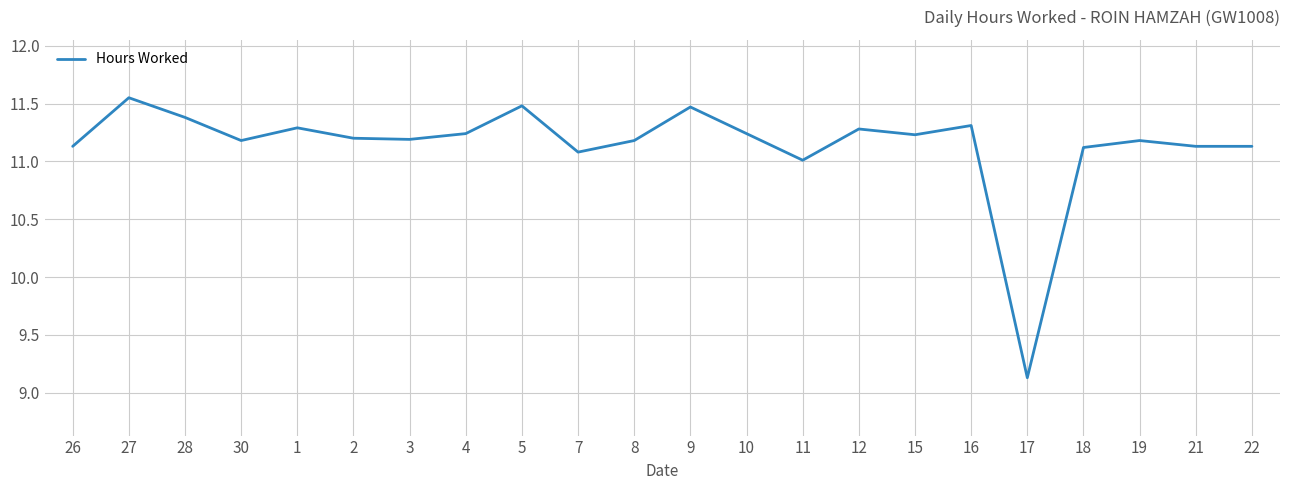

What is the sum of all values?

245.1